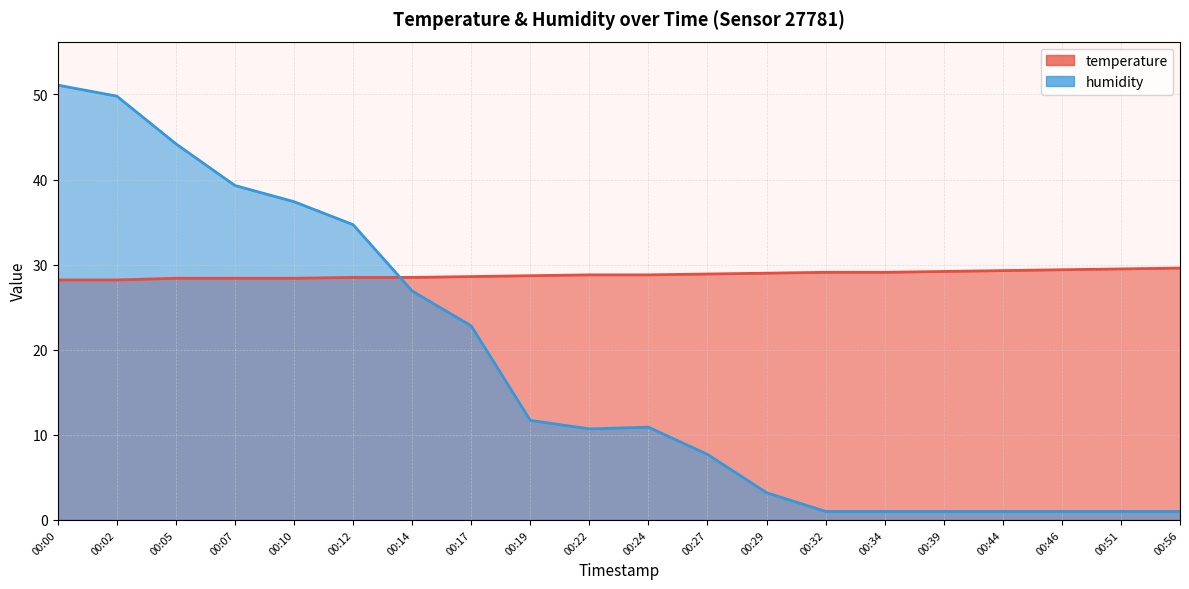

Does the chart display data point markers on the line(s)?

No